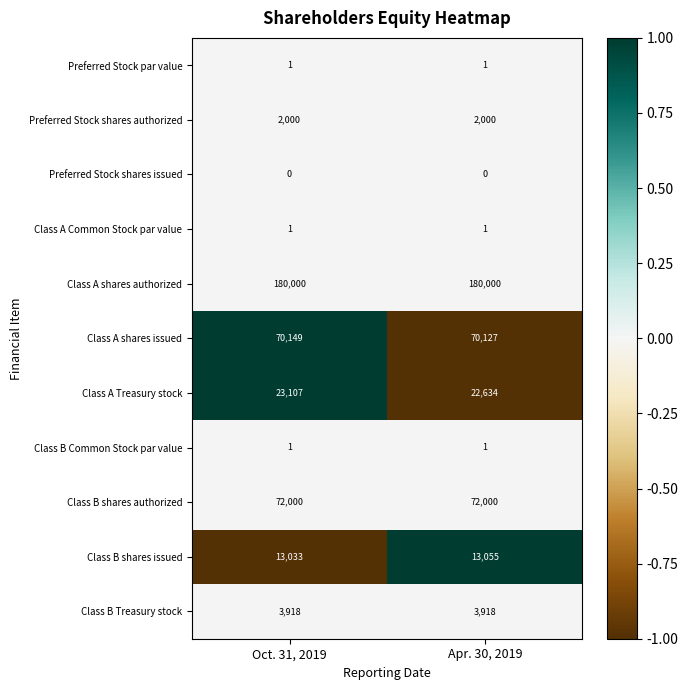

How many categories are shown in the chart?

2